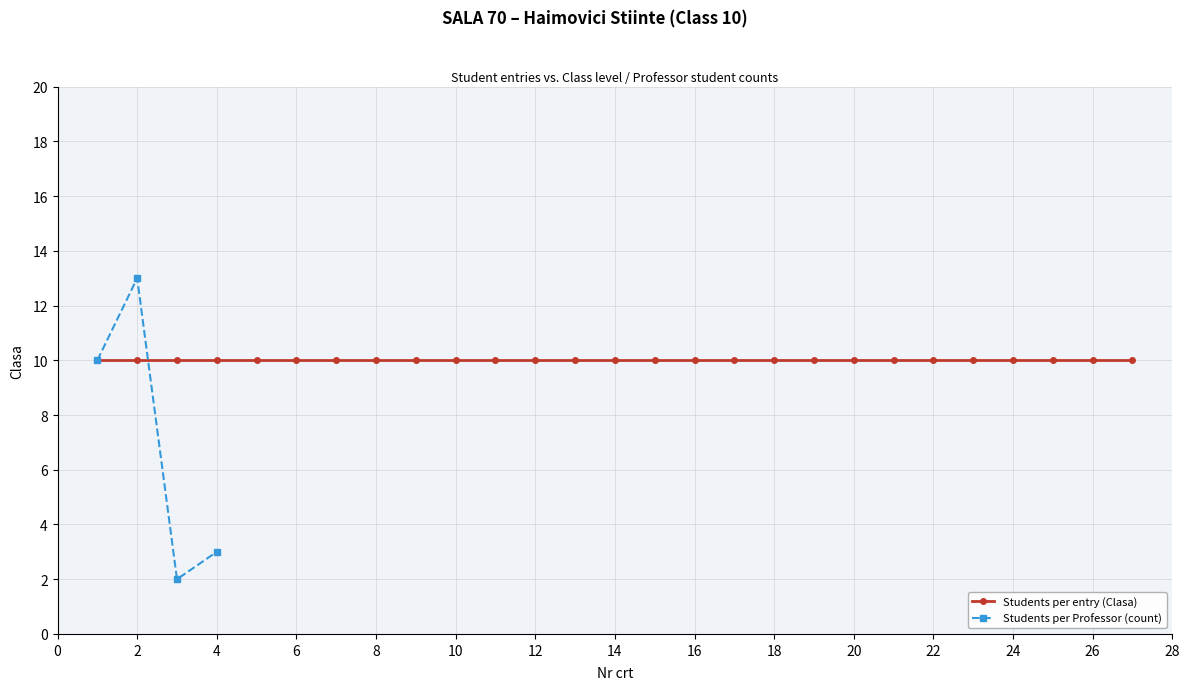

The chart shows a value of 1 at CN Vasile Goldis. True or false?

False